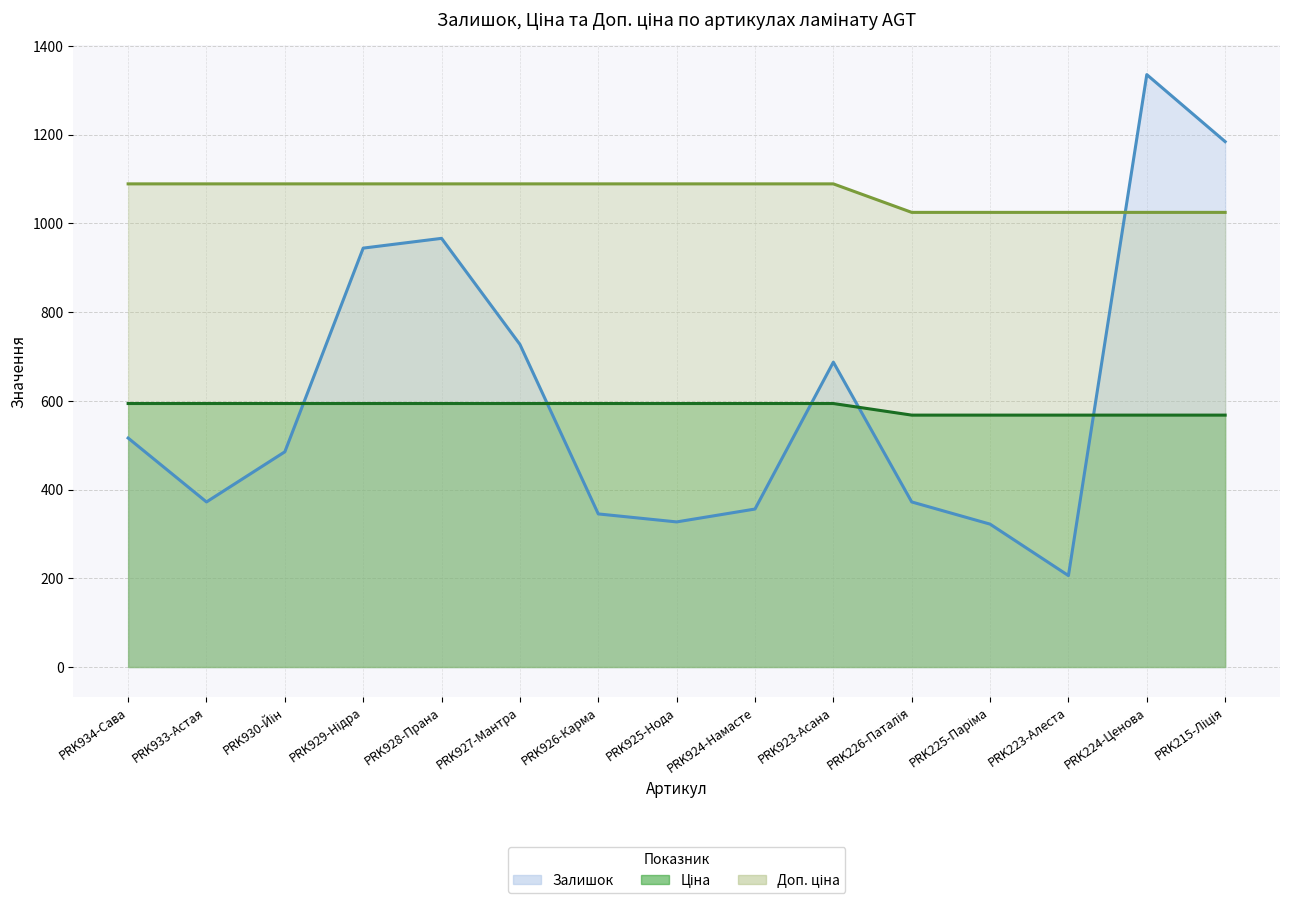

Where is the first local minimum for Залишок?

PRK933-Астая